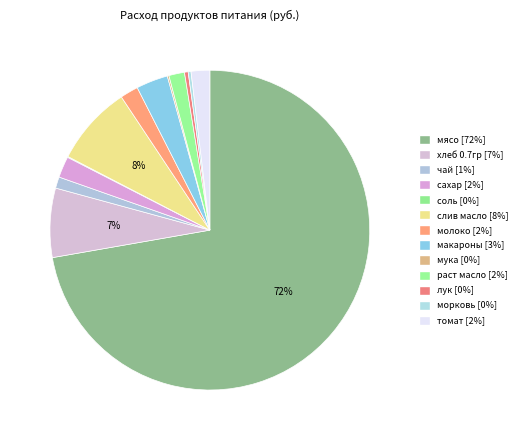

Rank the categories by value from lowest to highest.

соль, мука, морковь, лук, чай, раст масло, молоко, томат, сахар, макароны, хлеб 0.7гр, слив масло, мясо